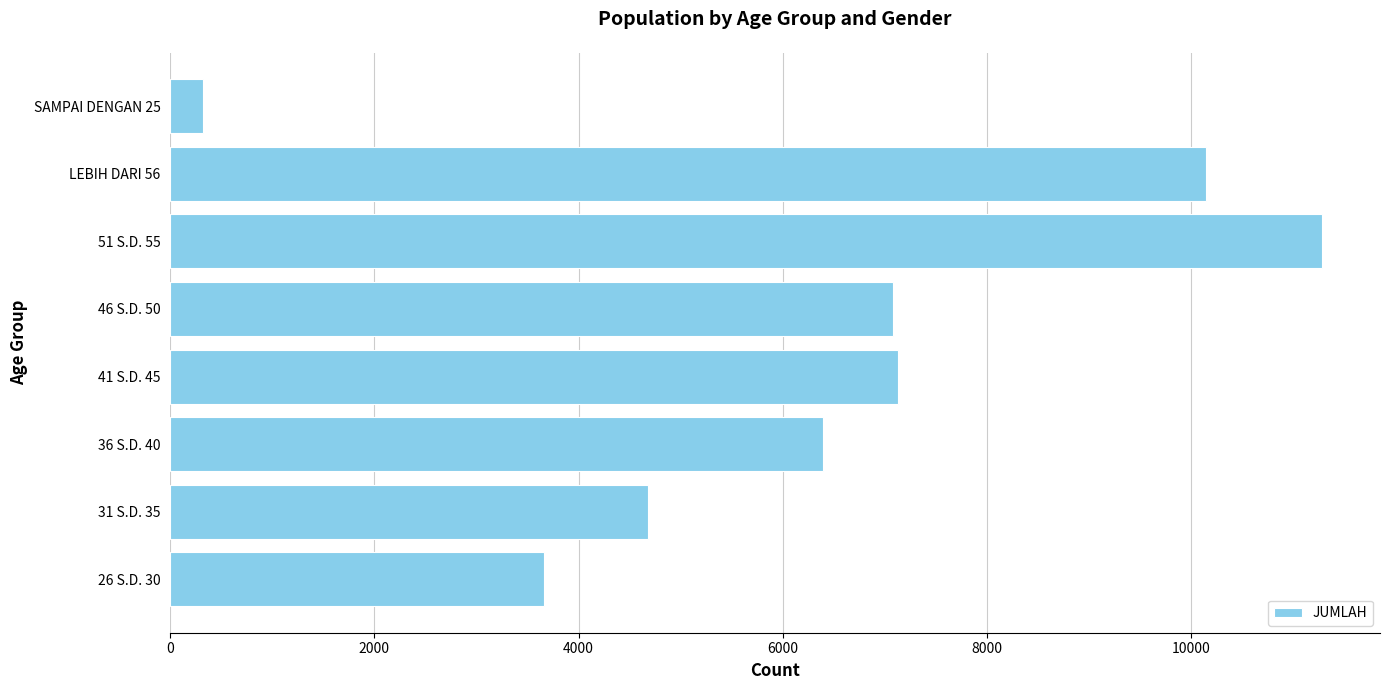

Reading top to bottom, list all the values displayed in this chart.

324	10148	11286	7076	7133	6395	4679	3658